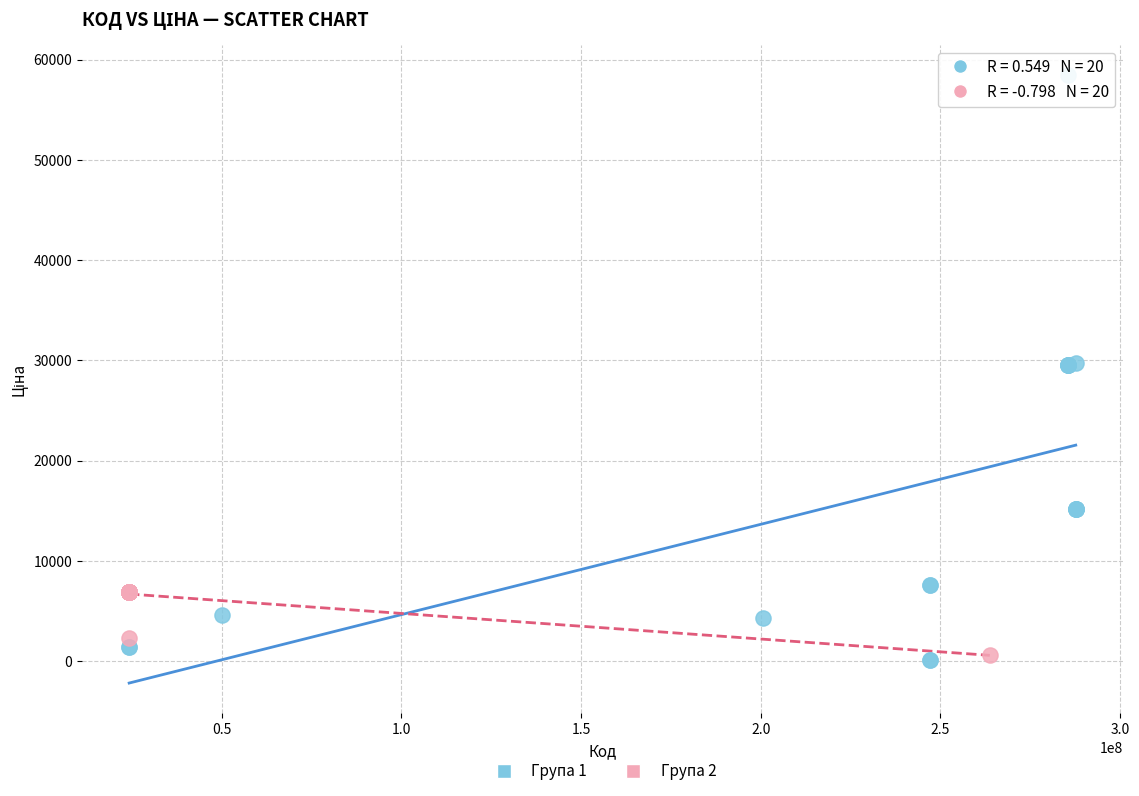

Which series has the largest Y range (max minus min)?

Група 1